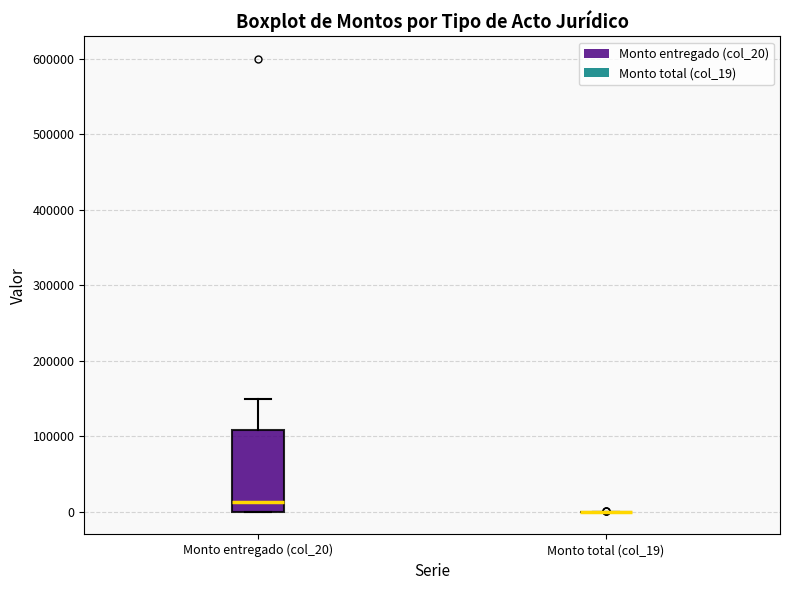

Reading left to right, read every box against the y-axis: the position of its median line, the range the box covers, and the ends of its whiskers. The values are not printed on the chart, so give them approximately, as read against the axis.

Monto entregado (col_20): median 10000, box 0 to 110000, whiskers 0 to 150000
Monto total (col_19): box collapsed to a line at 0, whiskers 0 to 0